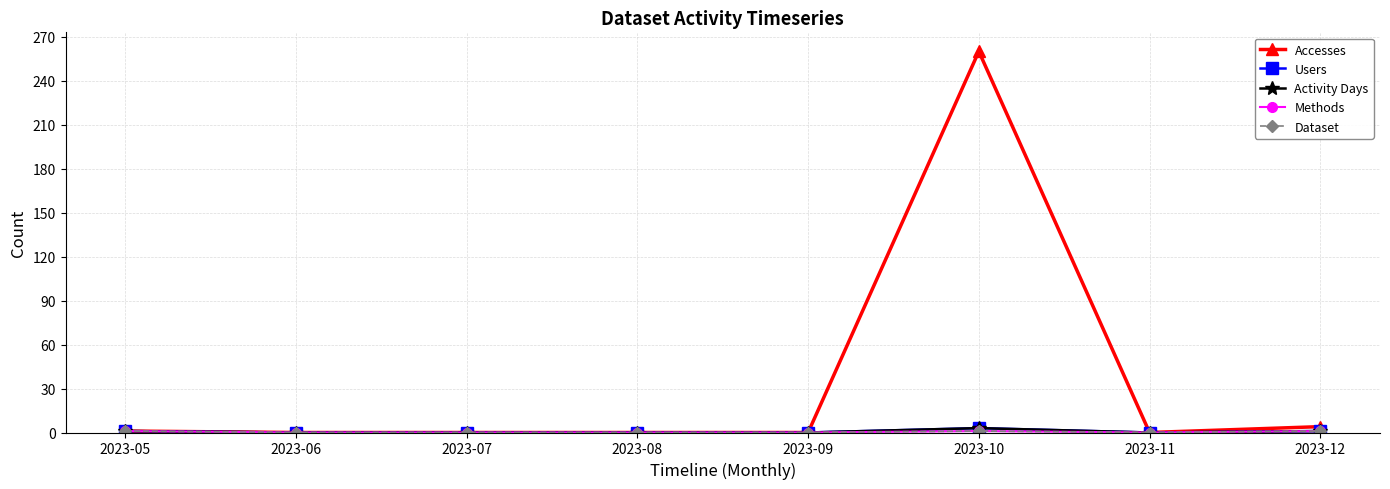

Does the chart have visible grid lines?

Yes